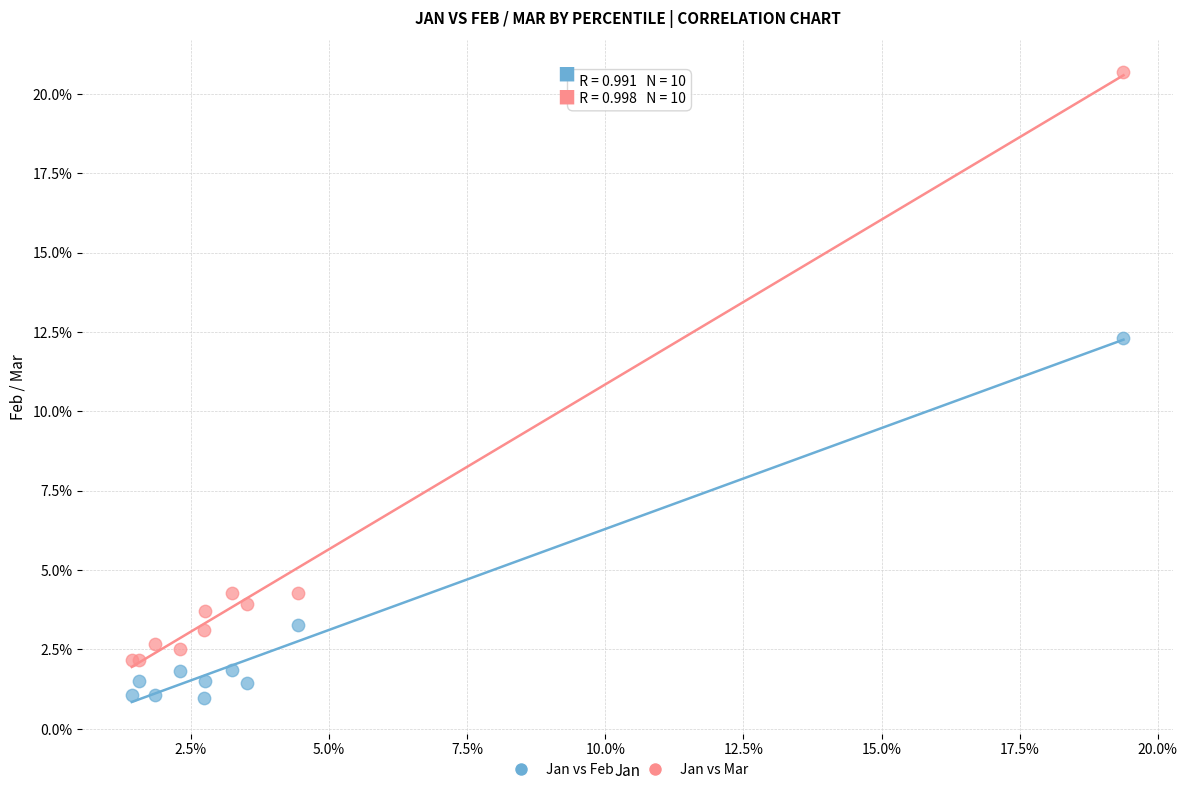

Which series has the largest Y range (max minus min)?

Jan vs Mar